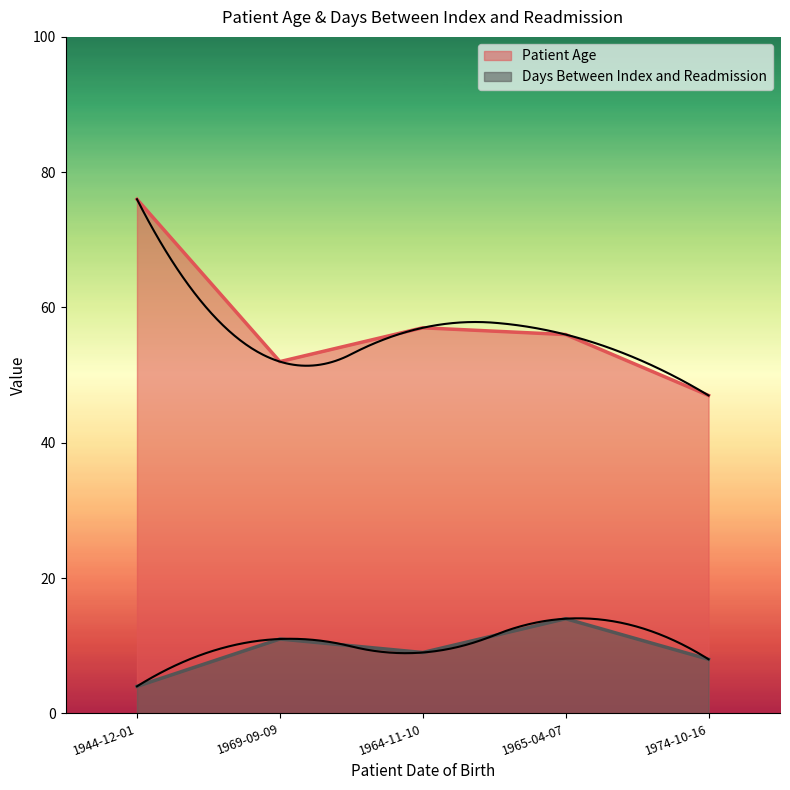

At 1965-04-07, list the series in order from largest to smallest.

Patient Age, Days Between Index and Readmission